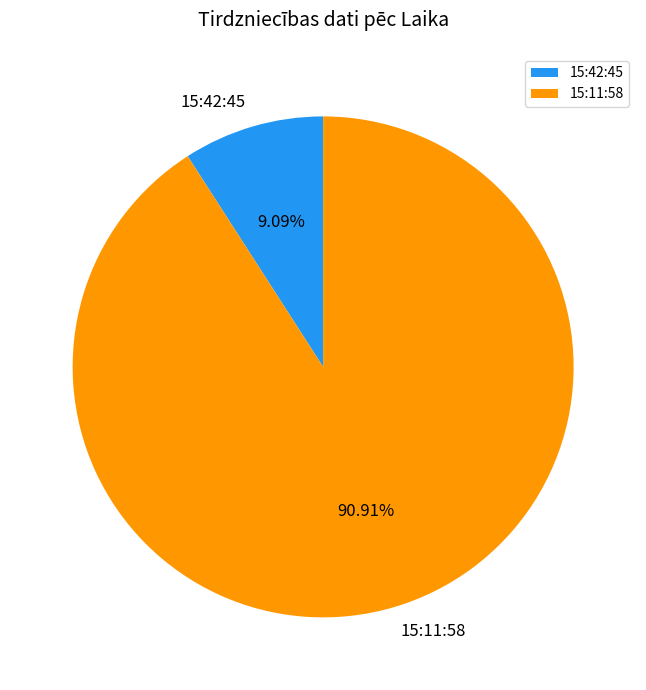

True or false: 15:42:45 accounts for 9% of the total.

True